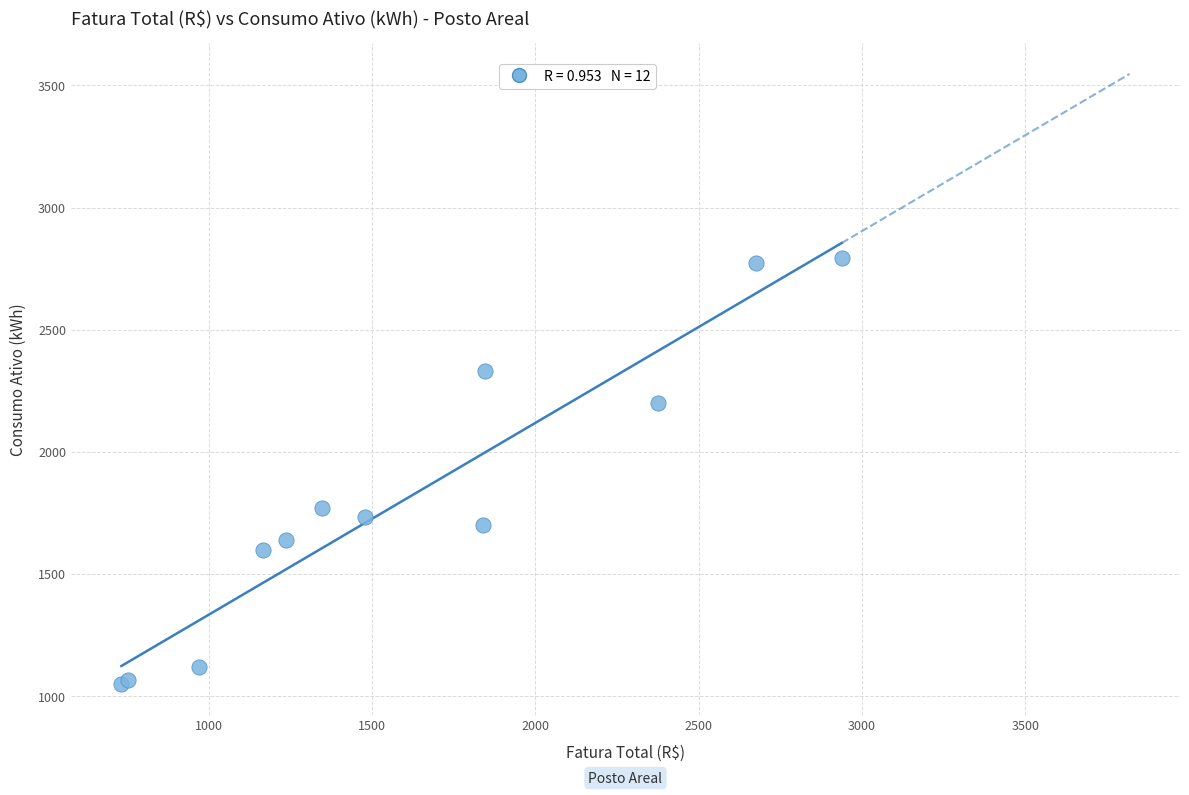

What Y value in the scatter plot is closest to 1921?

1771.0